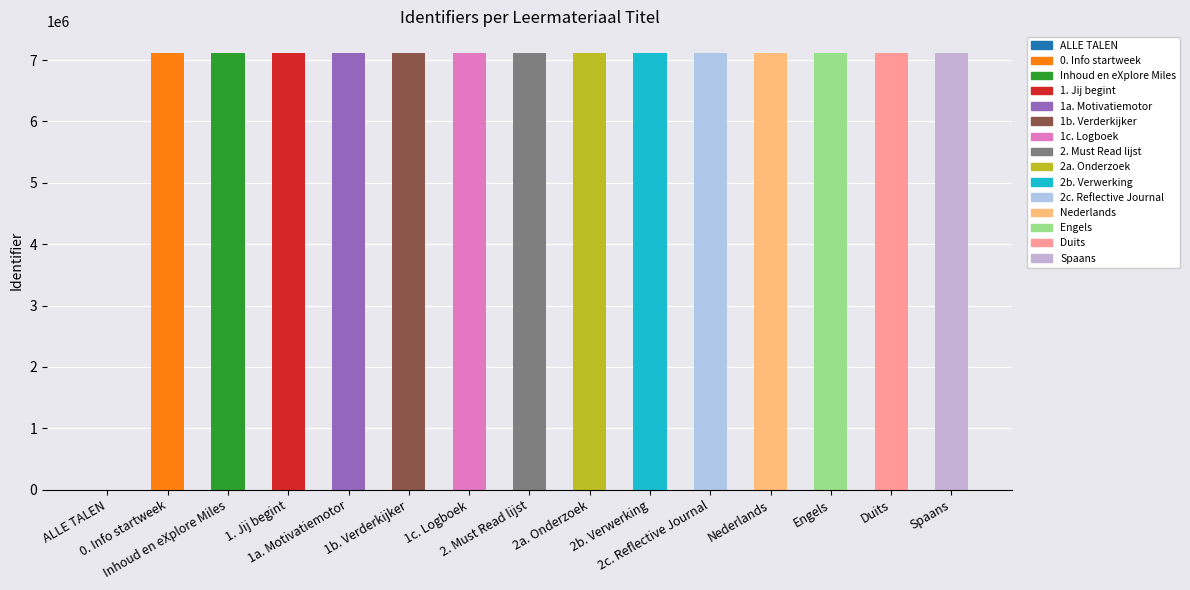

What is the sum of all values?

99571453